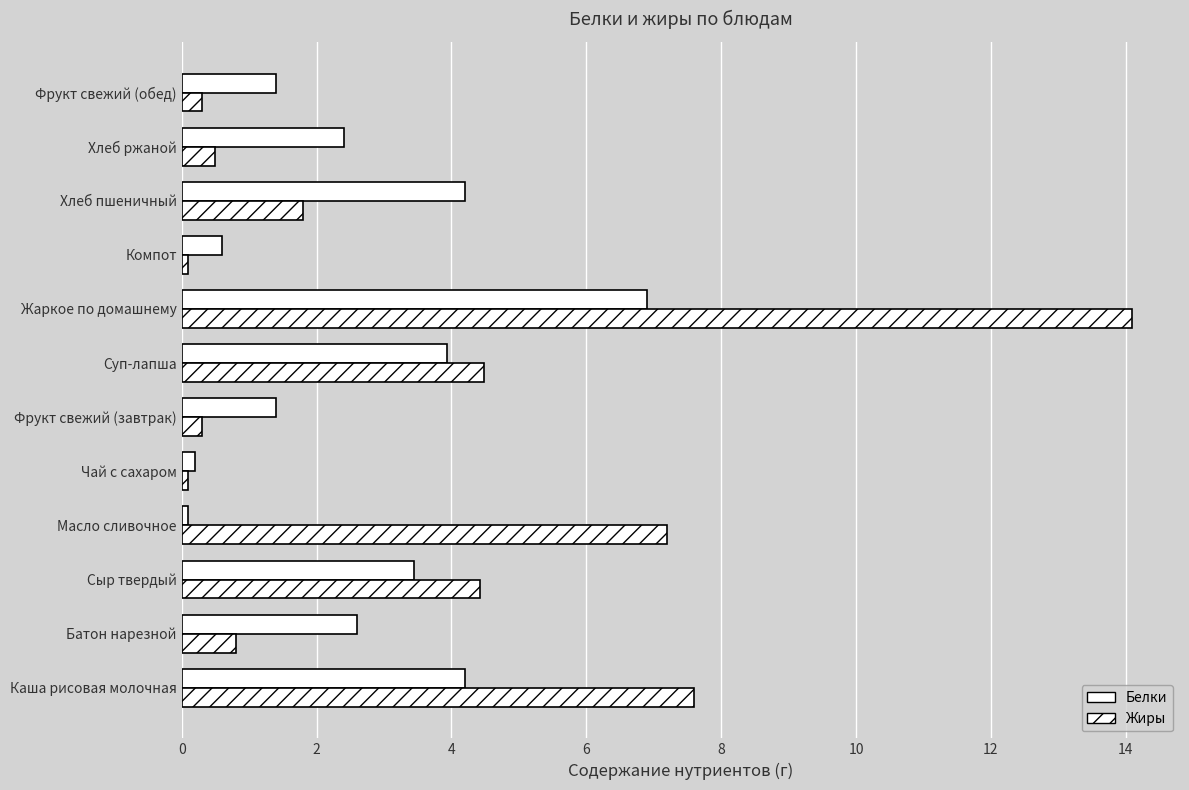

How many data points does each series have?

12